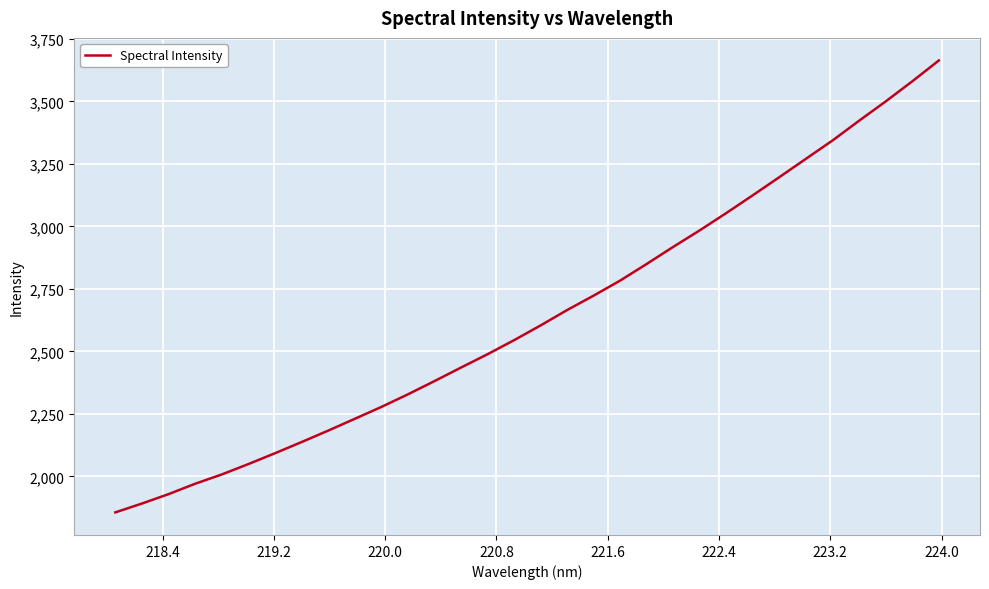

Count the number of categories in the chart.

32